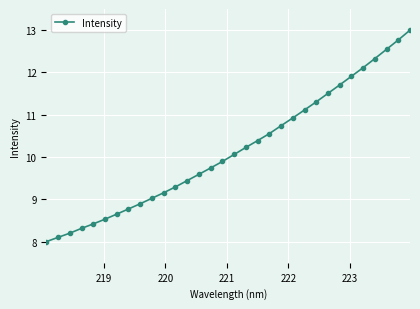

Does the chart display data point markers on the line(s)?

Yes